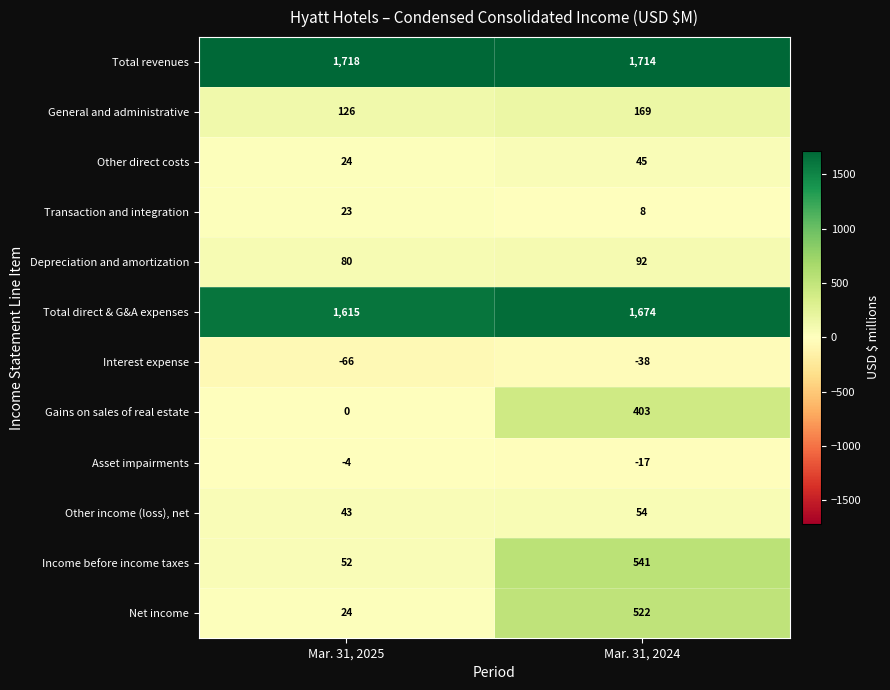

What is the average value of the General and administrative series?

148